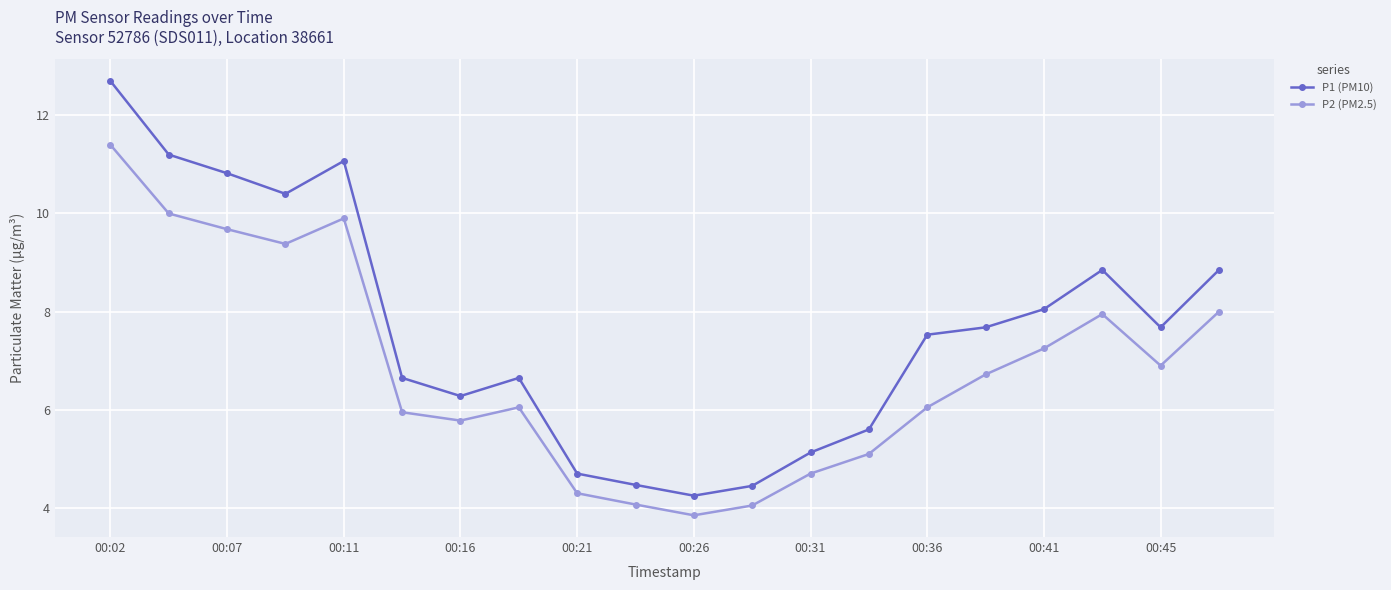

Rank the series by their maximum value, from lowest to highest.

P2 (PM2.5), P1 (PM10)